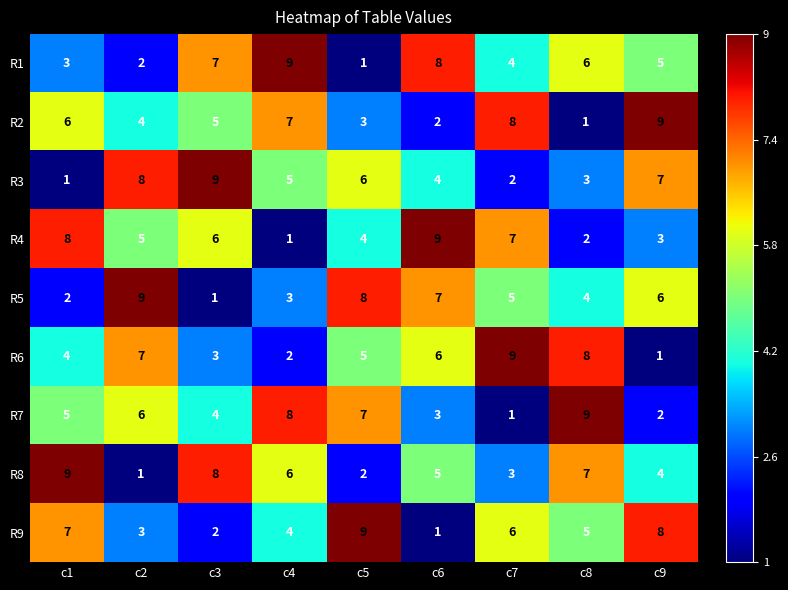

True or false: R4 has a value of 1 at c8.

False